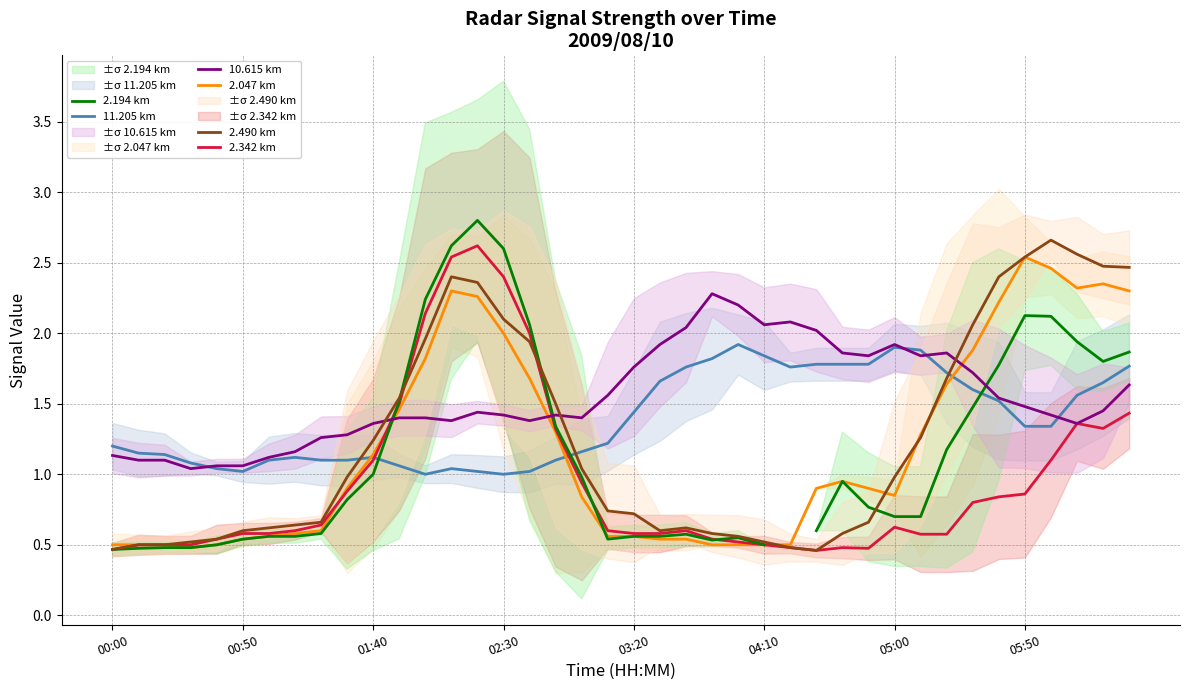

What is the minimum value for 2.342 km?

0.5